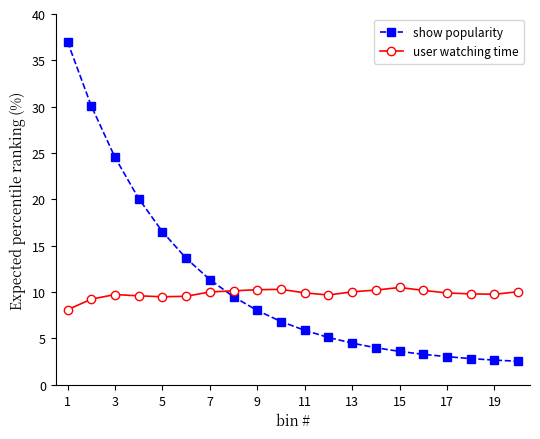

Rank the series by their maximum value, from highest to lowest.

show popularity, user watching time